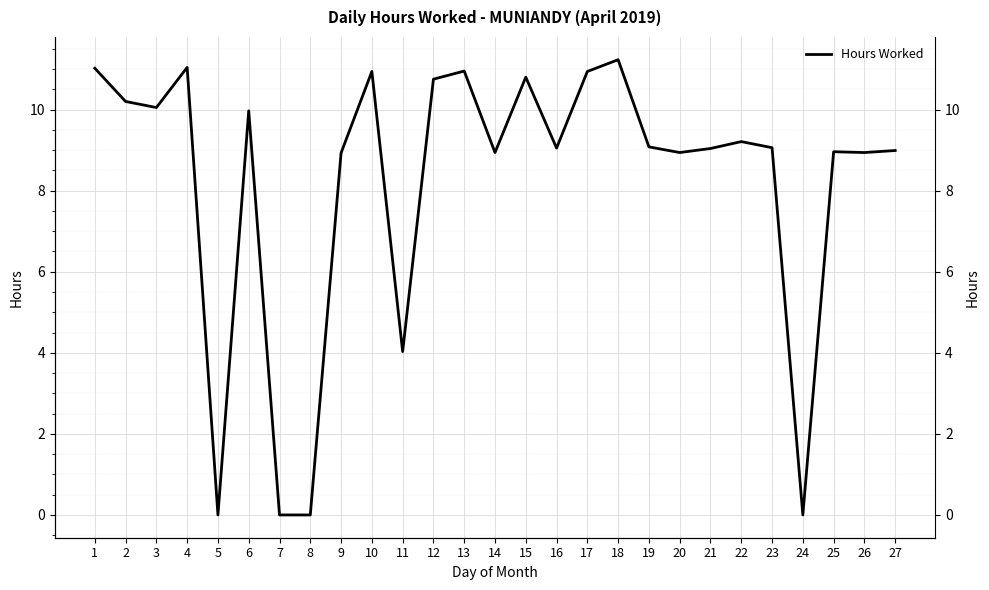

List the labels in order of value, largest first.

18, 4, 1, 13, 10, 17, 15, 12, 2, 3, 6, 22, 19, 23, 16, 21, 27, 25, 14, 20, 26, 9, 11, 5, 7, 8, 24